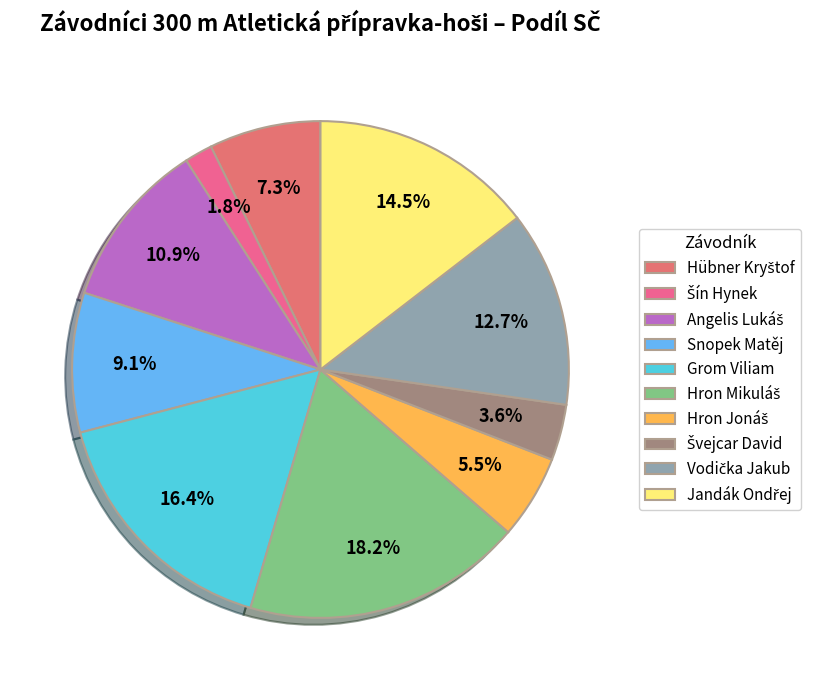

How many slices are in this pie chart?

10